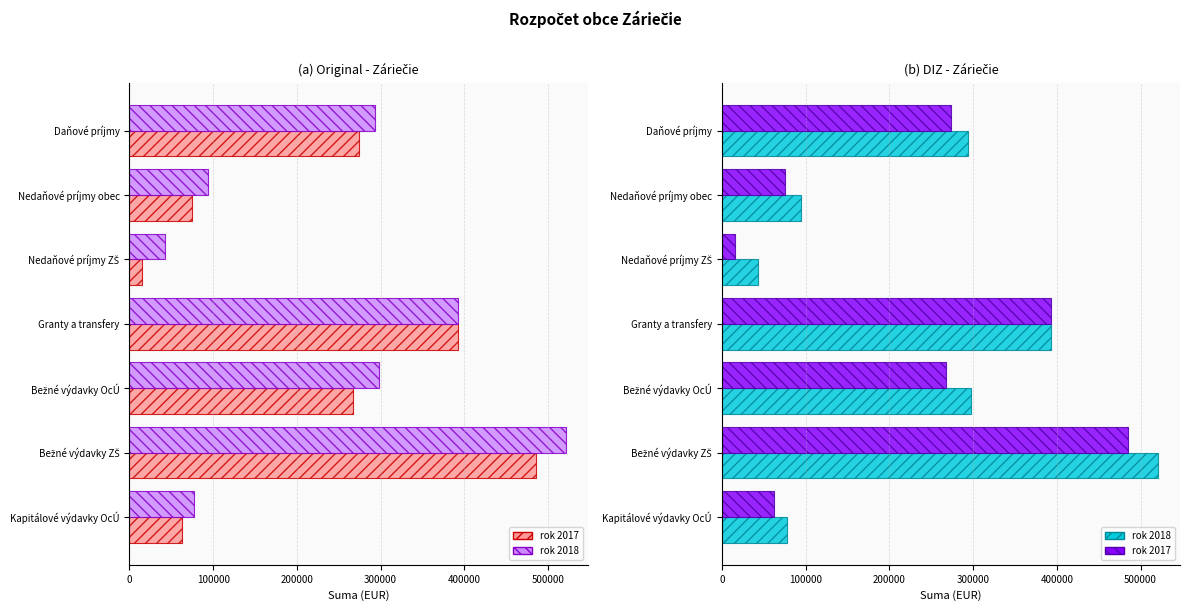

What is the average value of the rok 2017 series?

224593.1